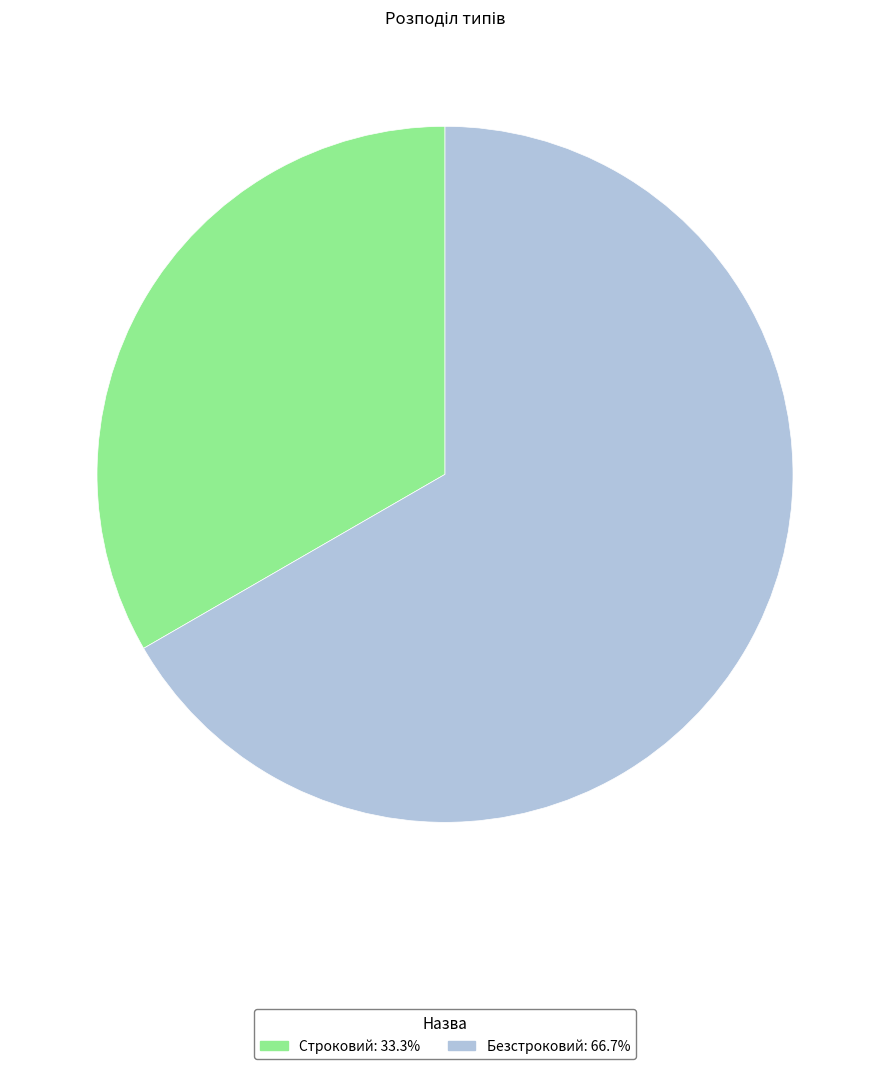

Rank the categories by value from lowest to highest.

Строковий, Безстроковий